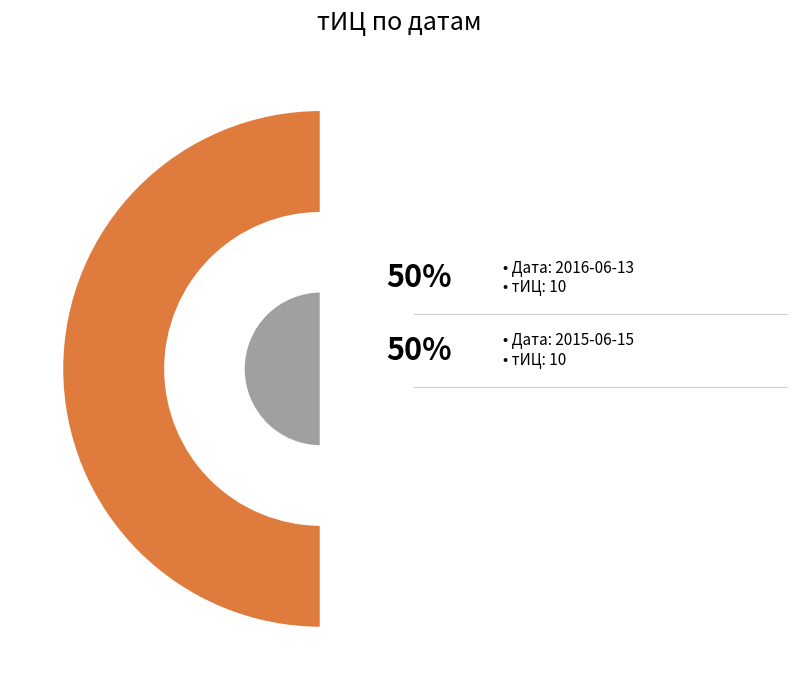

What is the largest slice in the pie chart?

2016-06-13